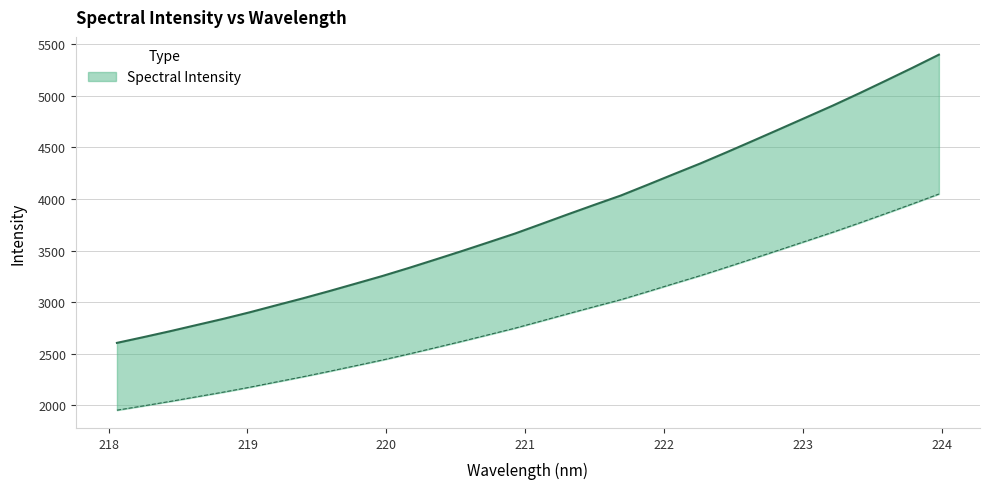

The value at 219.7801 is 3180.1. True or false?

True